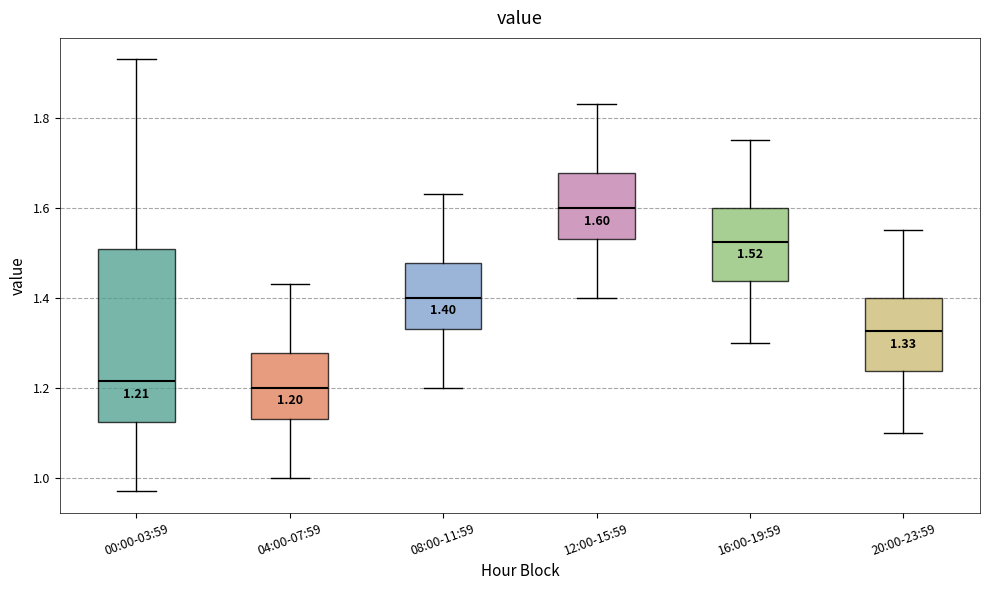

Comparing the boxes themselves (not the whiskers), which one is the tallest?

00:00-03:59